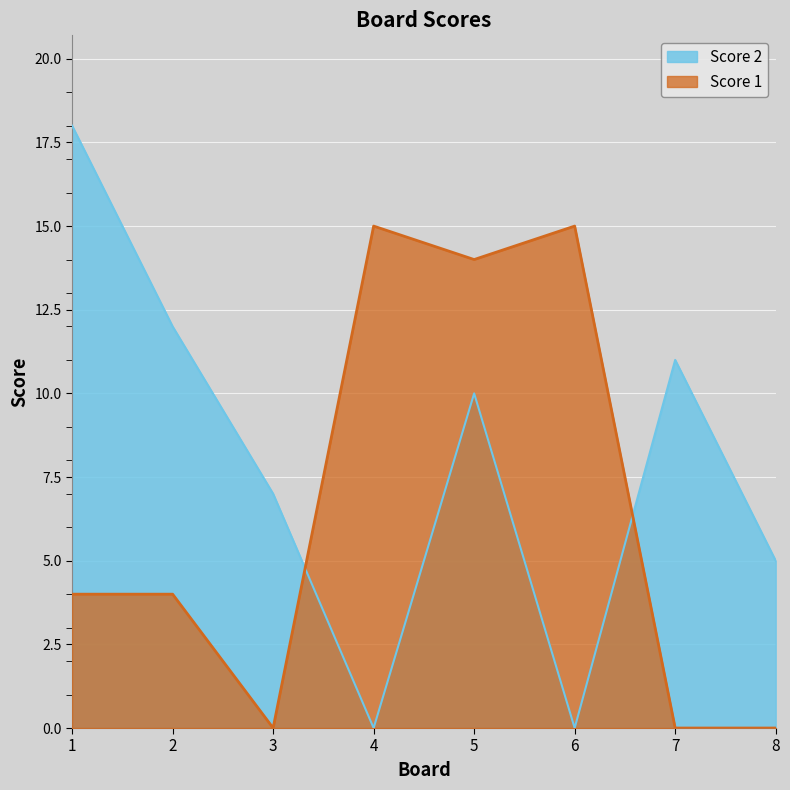

What is the total value across all series at 6?

15